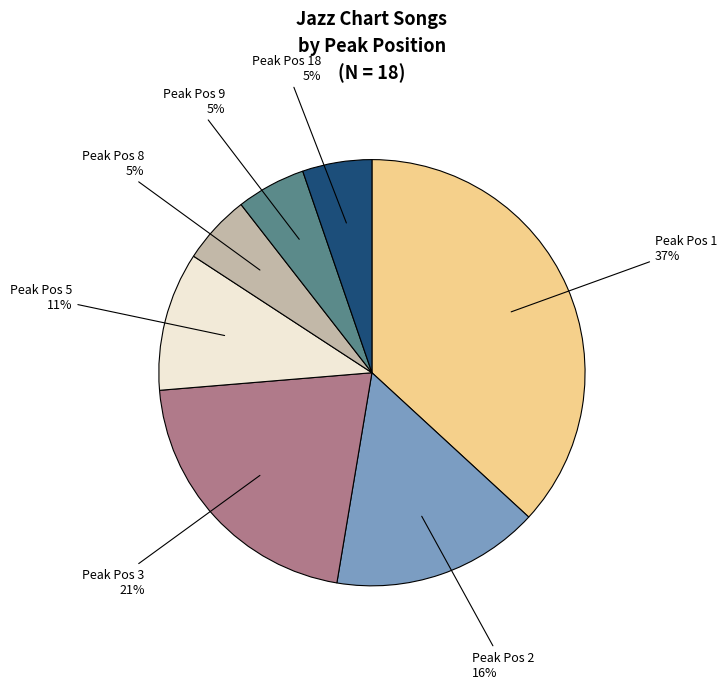

Is there a majority slice in this chart?

No